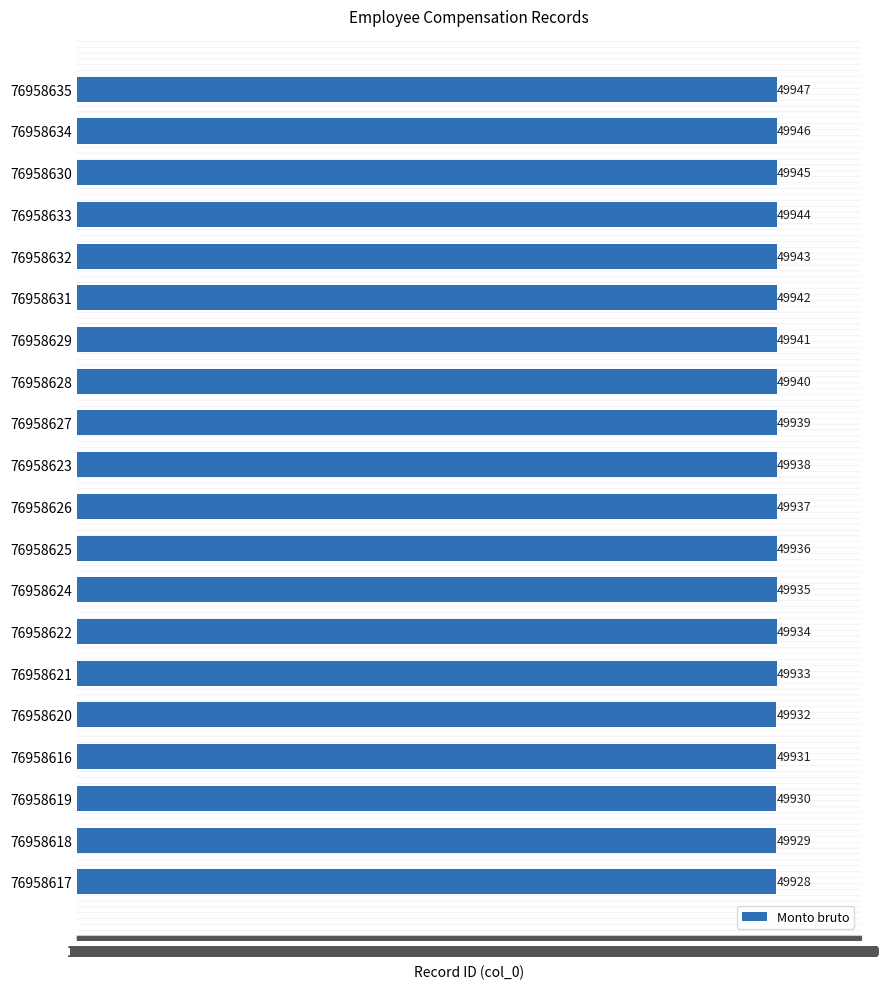

Reading left to right, what are all the values shown in this chart?

49928	49929	49930	49931	49932	49933	49934	49935	49936	49937	49938	49939	49940	49941	49942	49943	49944	49945	49946	49947